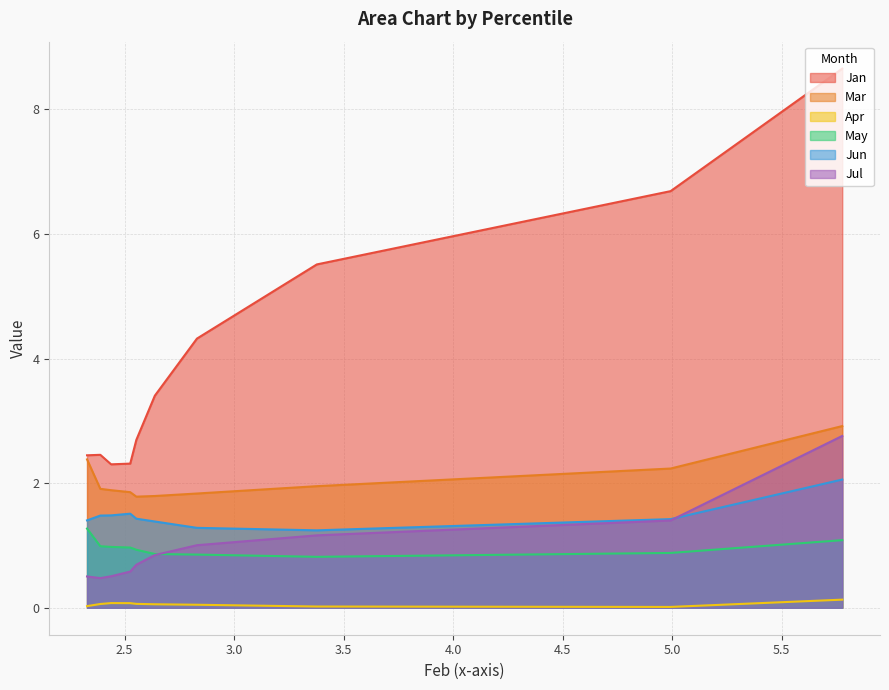

Which series has the largest total across all categories?

Jan